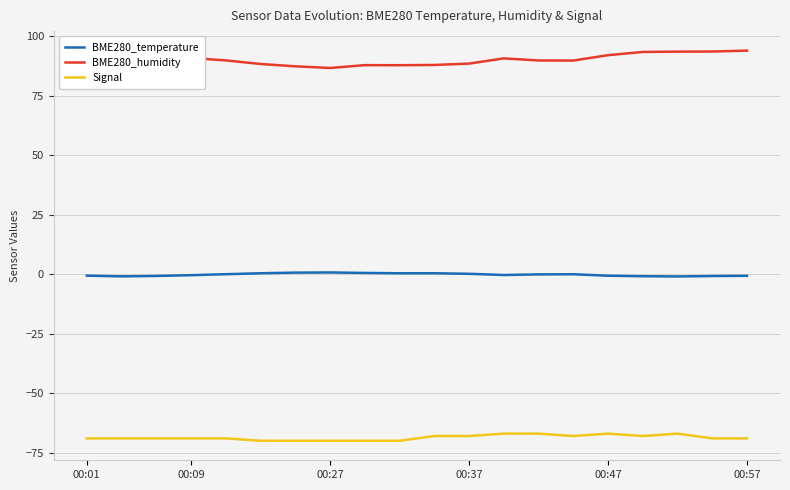

True or false: BME280_temperature has more than 0 points higher than both neighbors.

True